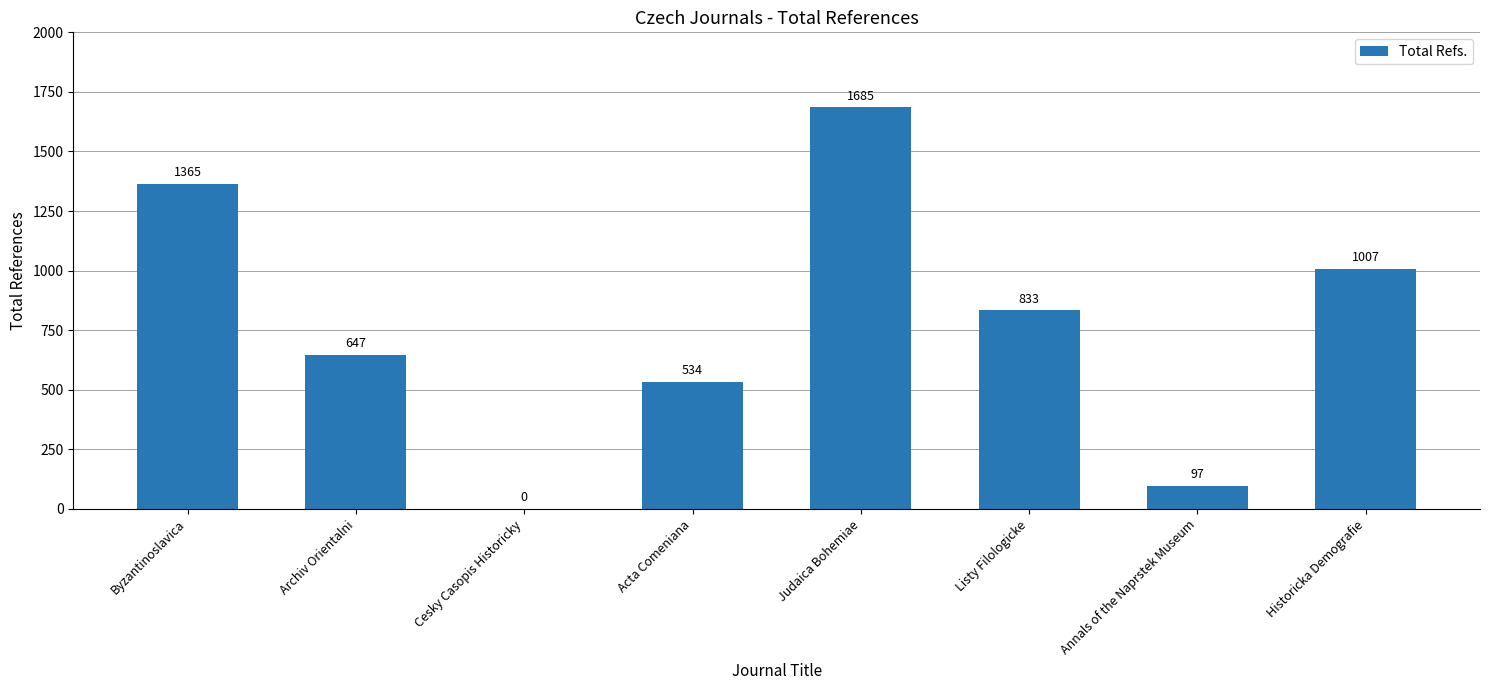

What is the change in value from Archiv Orientalni to Acta Comeniana?

-113